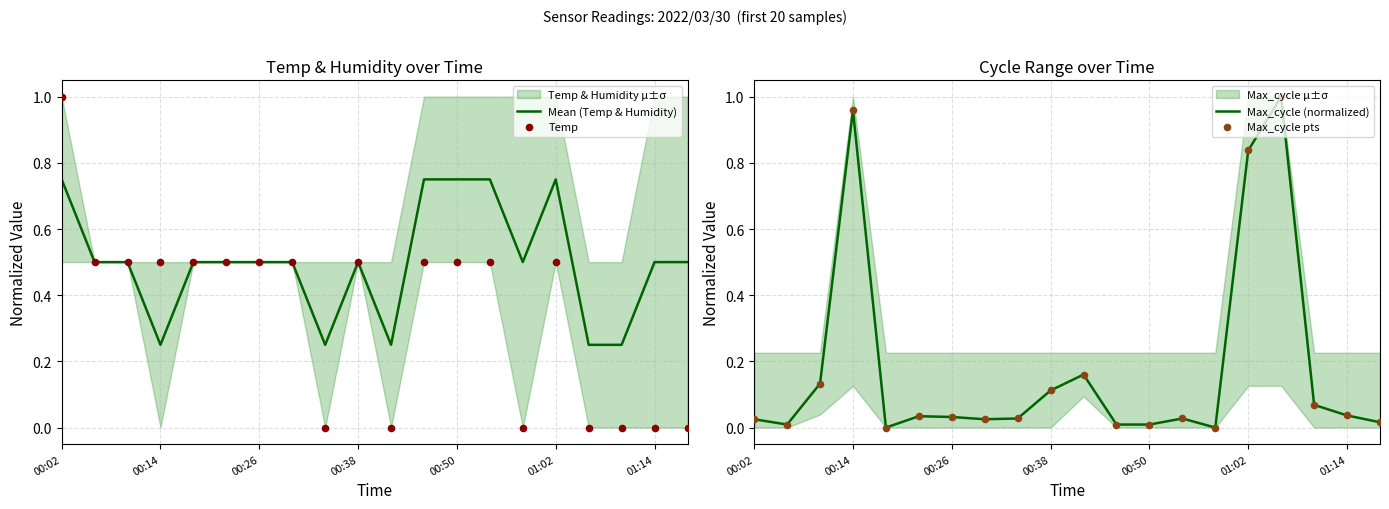

What are all the series names shown in the legend?

Mean (Temp & Humidity), Temp, Max_cycle (normalized), Max_cycle pts